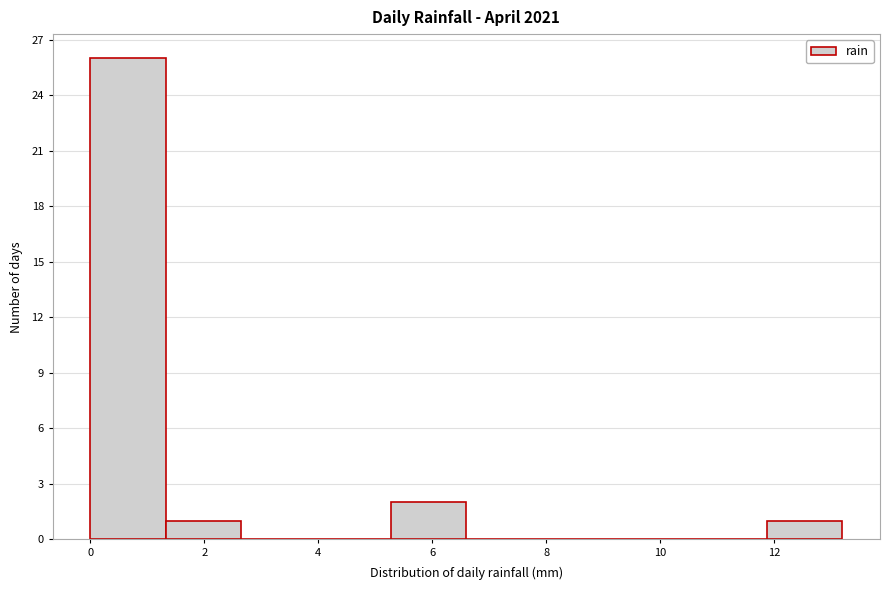

Reading left to right, transcribe this chart: for each bar, give the range it covers on the x-axis and its height. Neither the bar edges nor the heights are printed on the chart, so give them approximately, as read against the axes.

0.00 to 1.32: 26
1.32 to 2.64: 1
2.64 to 3.96: 0
3.96 to 5.28: 0
5.28 to 6.60: 2
6.60 to 7.92: 0
7.92 to 9.24: 0
9.24 to 10.56: 0
10.56 to 11.88: 0
11.88 to 13.20: 1